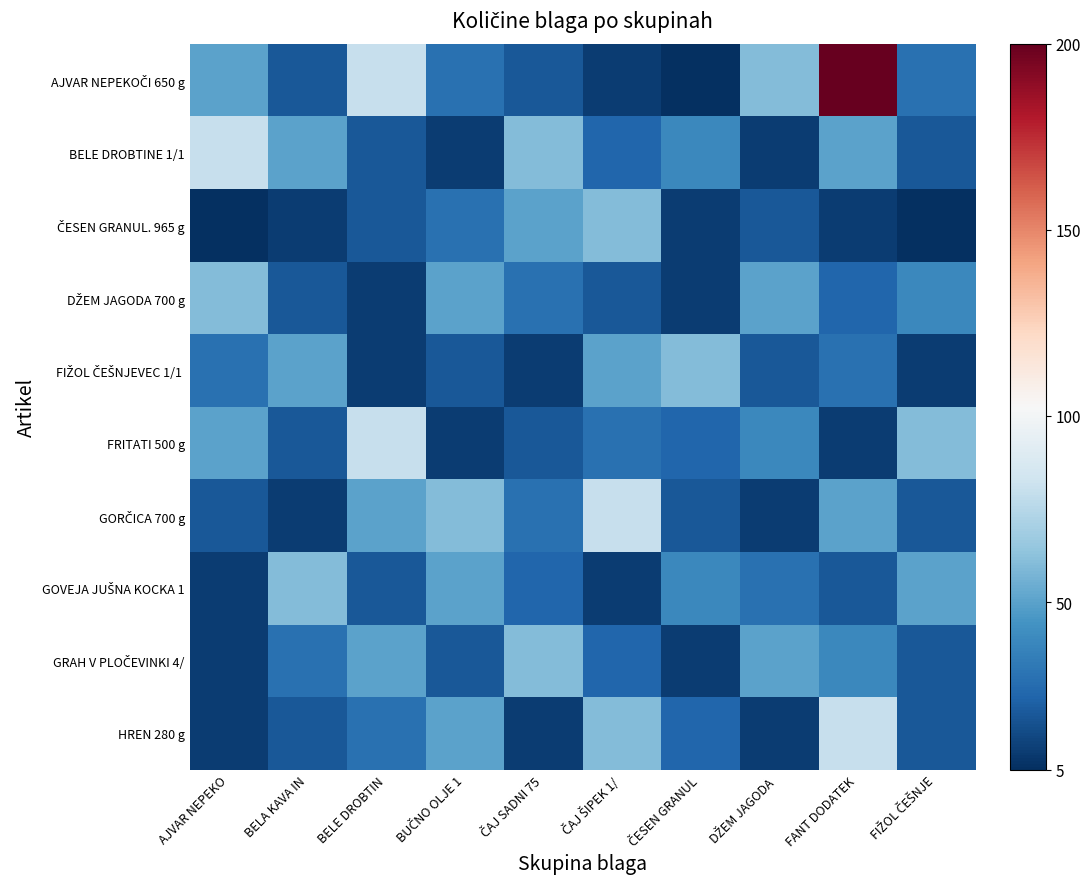

Between BELE DROBTIN and ČAJ ŠIPEK 1/, which series saw the biggest shift?

AJVAR NEPEKOČI 650 g